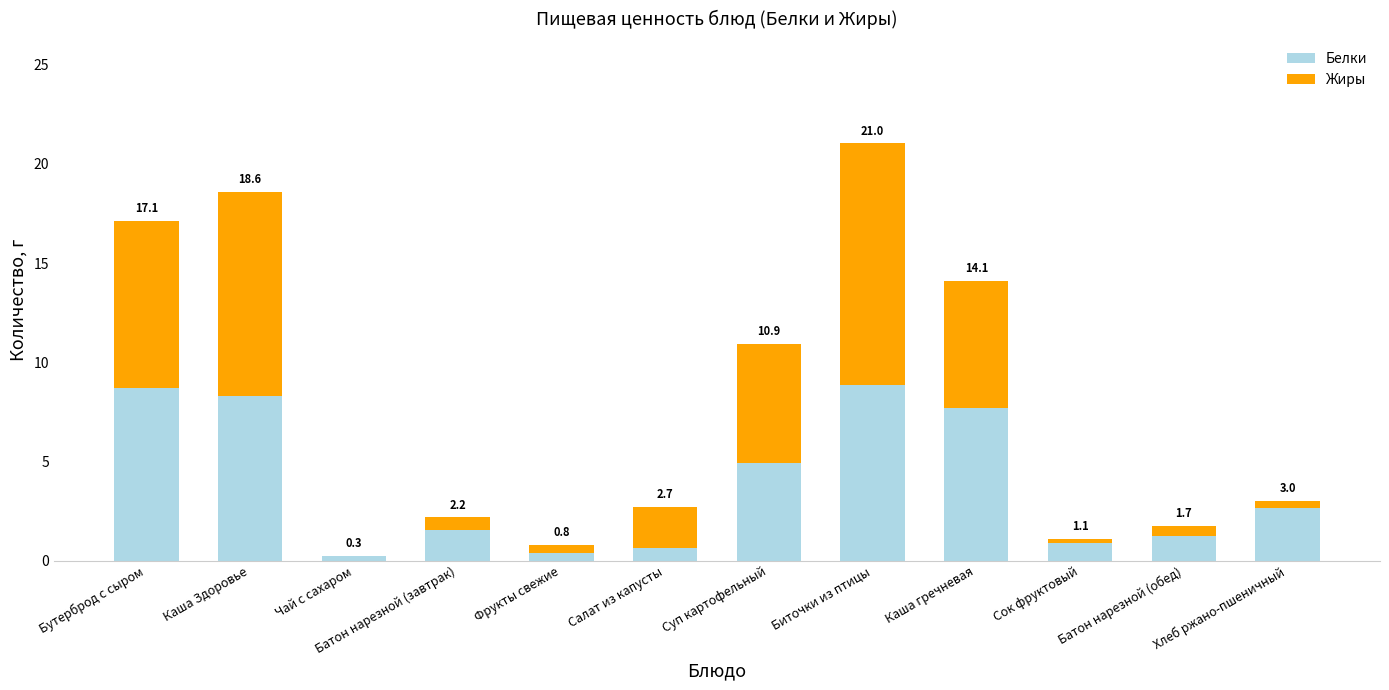

True or false: Жиры has a value of 0.3 at Хлеб ржано-пшеничный.

True